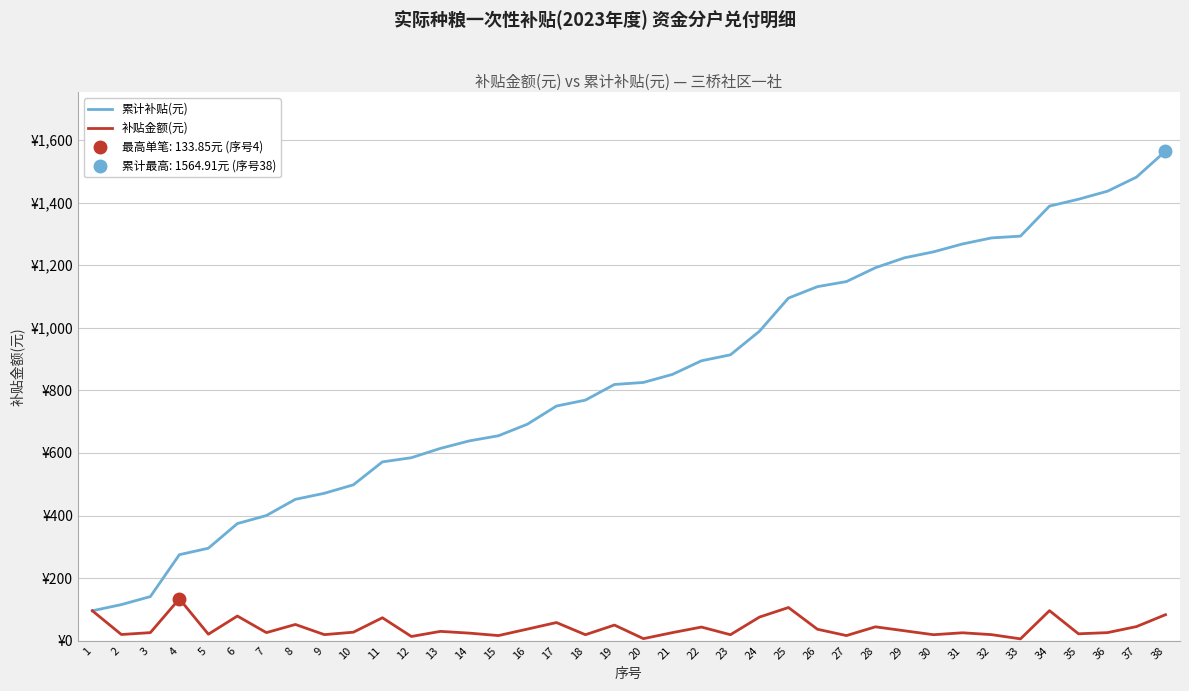

Reading left to right, list all the values displayed in this chart.

累计补贴(元): 95.6	115.3	141.0	274.9	295.5	374.3	400.0	451.8	471.1	498.2	571.5	584.9	614.6	638.7	655.0	692.0	750.0	769.0	819.0	825.5	851.2	894.7	913.8	989.2	1095.2	1131.7	1148.0	1192.2	1223.9	1242.9	1268.1	1287.4	1293.2	1389.2	1411.1	1436.8	1481.9	1564.9
补贴金额(元): 95.6	19.7	25.7	133.8	20.7	78.8	25.7	51.8	19.3	27.1	73.3	13.4	29.7	24.1	16.3	37.0	58.0	19.1	49.9	6.5	25.7	43.5	19.1	75.4	106.0	36.5	16.3	44.3	31.6	19.1	25.2	19.3	5.8	96.0	21.9	25.7	45.0	83.0